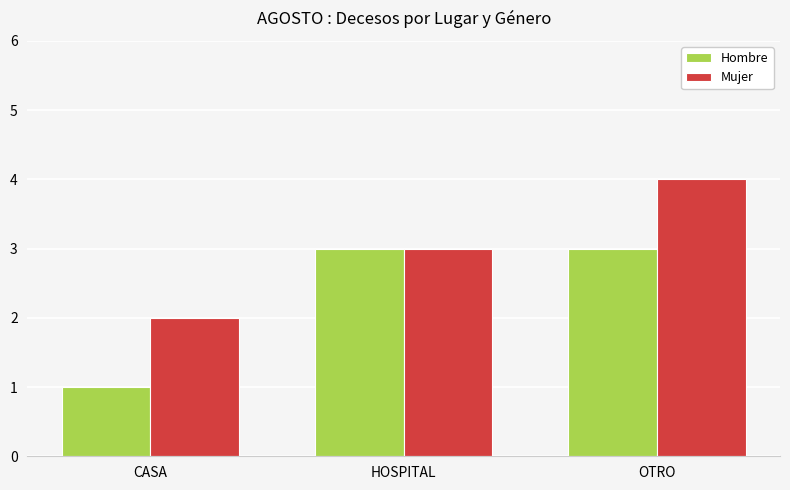

Reading left to right, transcribe all the data shown in this chart.

Hombre: CASA=1	HOSPITAL=3	OTRO=3
Mujer: CASA=2	HOSPITAL=3	OTRO=4